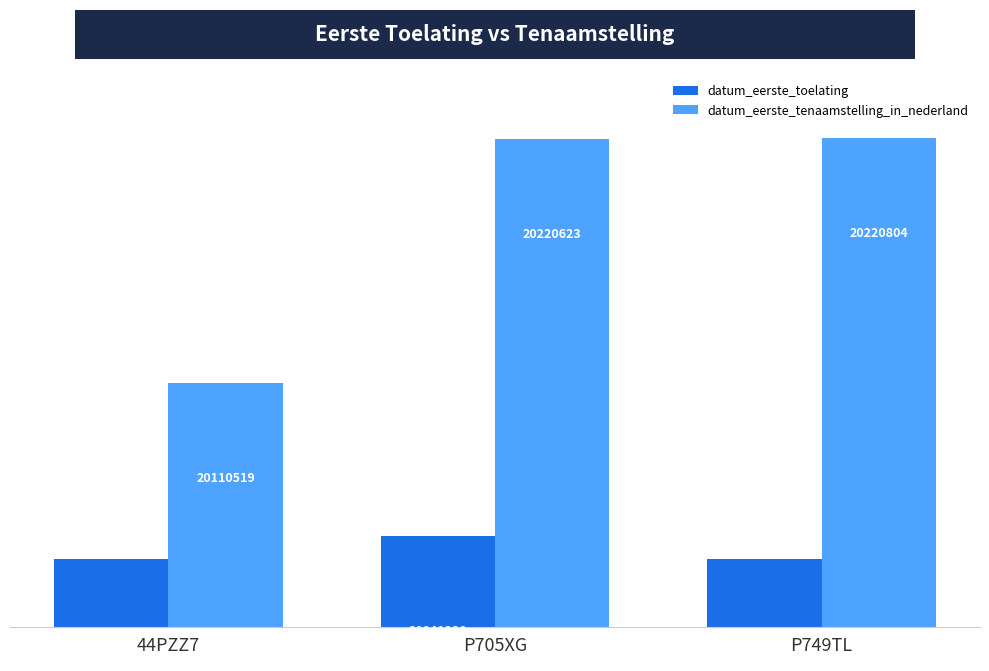

Are the bars grouped side by side (vs. stacked)?

Yes